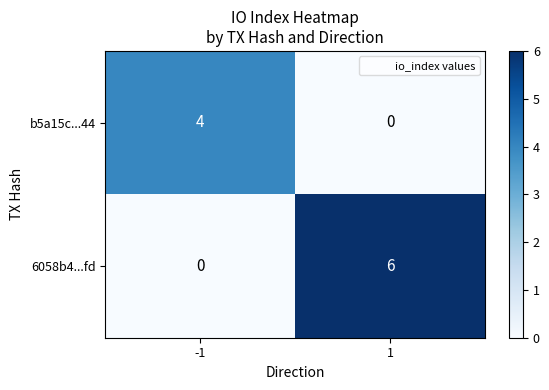

True or false: 6058b4...fd has a value of 4 at -1.

False